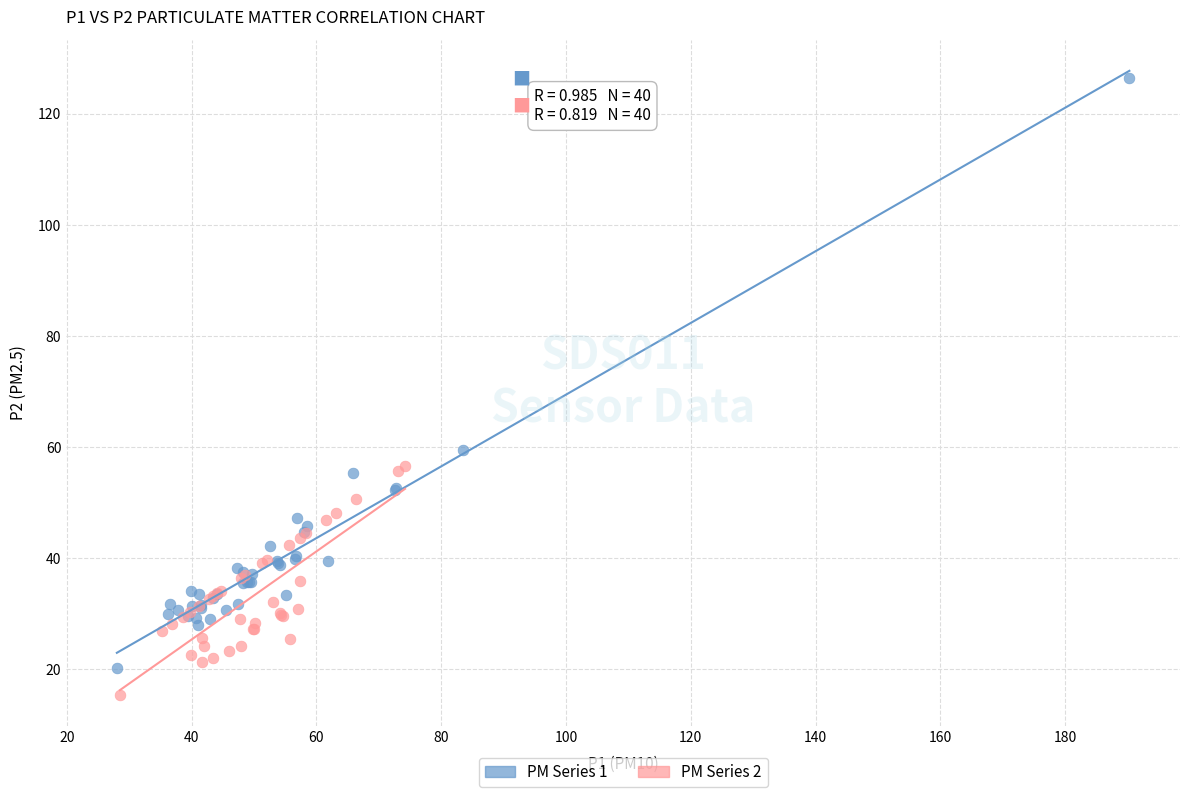

Which series reaches the maximum Y coordinate?

PM Series 1